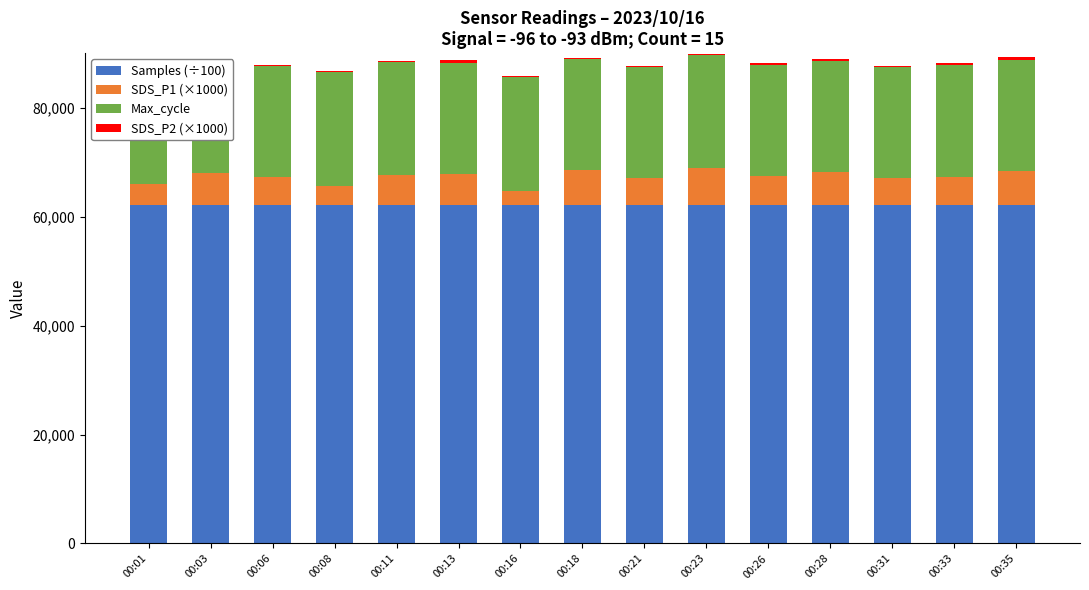

At which category is the sum across all series the highest?

00:23